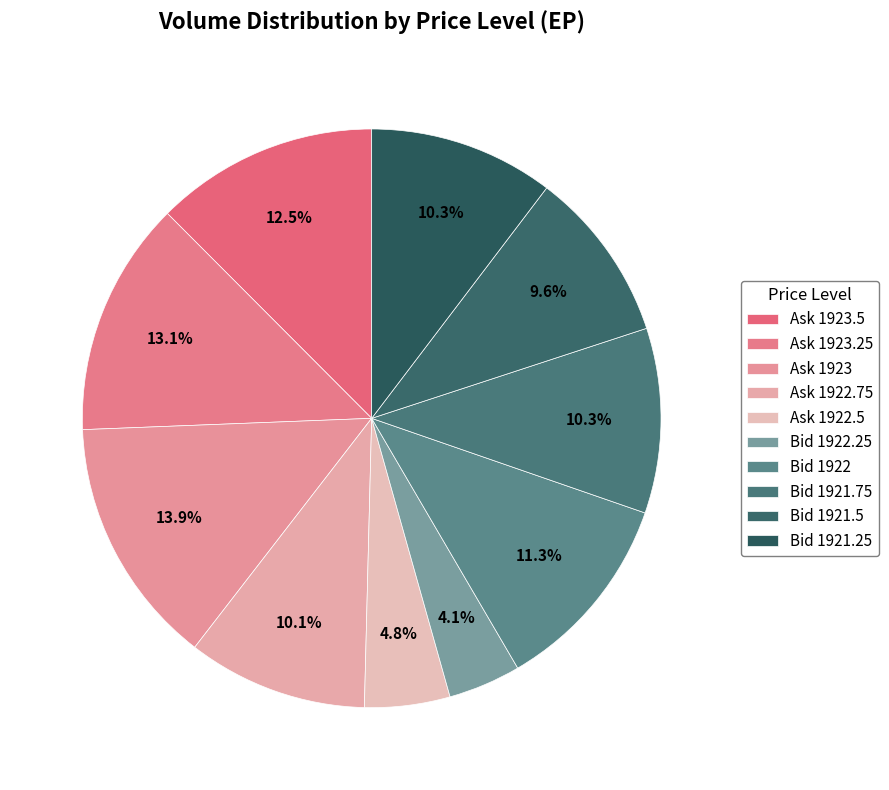

Is the sum of Bid 1921.5 and Ask 1923 greater than half?

No